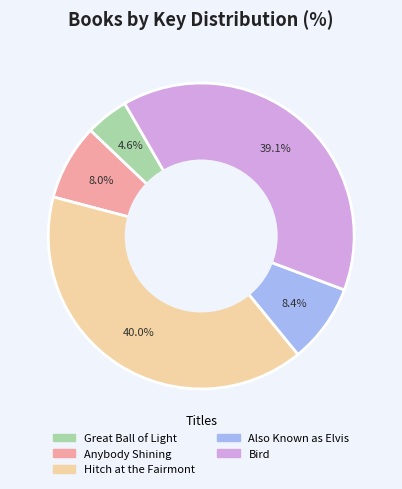

What portion of the pie excludes Also Known as Elvis?

91.6%